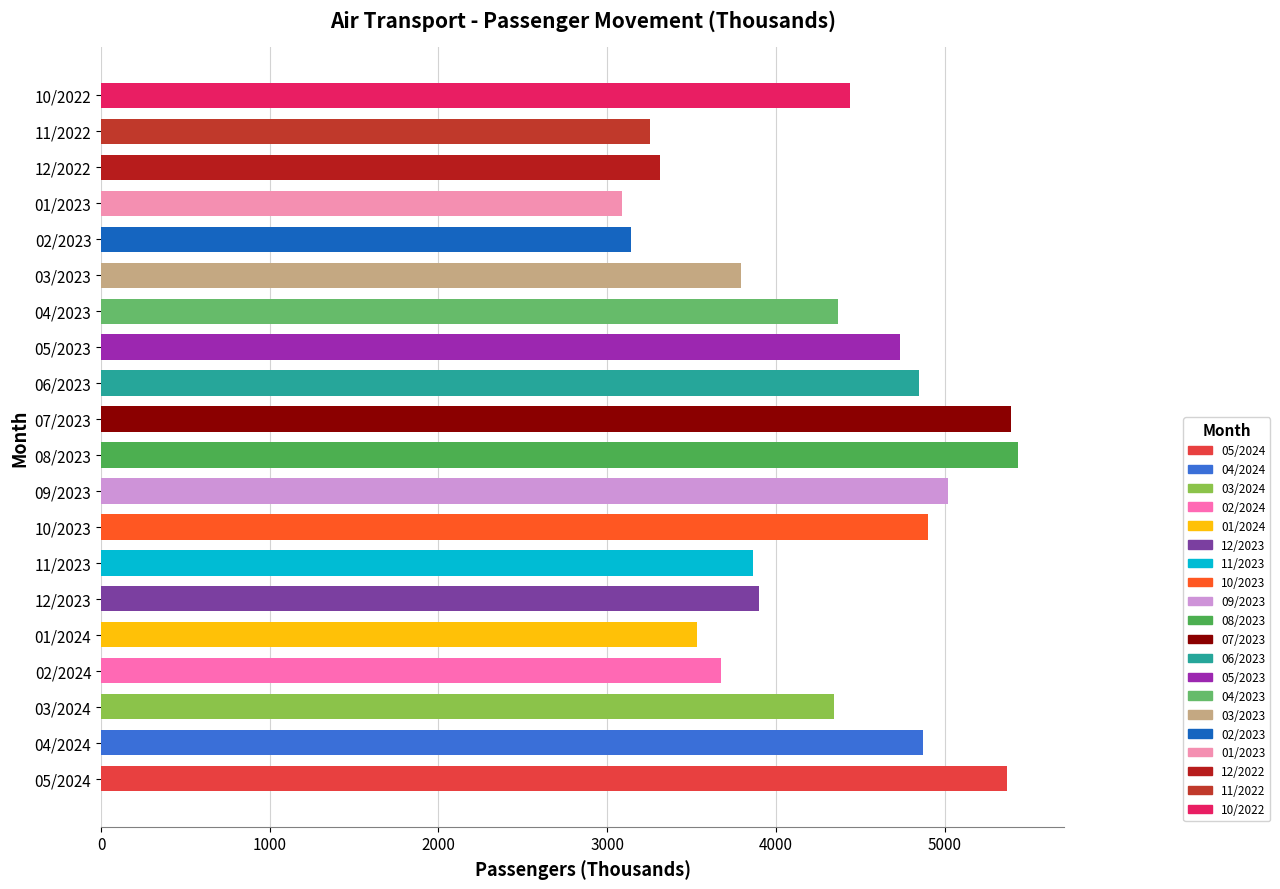

List the labels in order of value, largest first.

08/2023, 07/2023, 05/2024, 09/2023, 10/2023, 04/2024, 06/2023, 05/2023, 10/2022, 04/2023, 03/2024, 12/2023, 11/2023, 03/2023, 02/2024, 01/2024, 12/2022, 11/2022, 02/2023, 01/2023